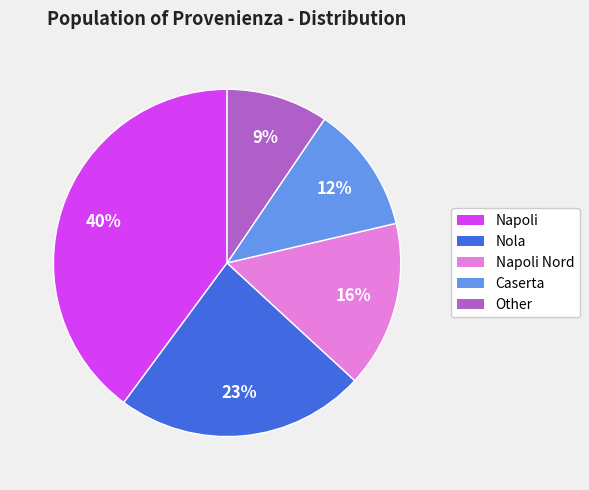

Is there any slice that represents more than half of the pie?

No